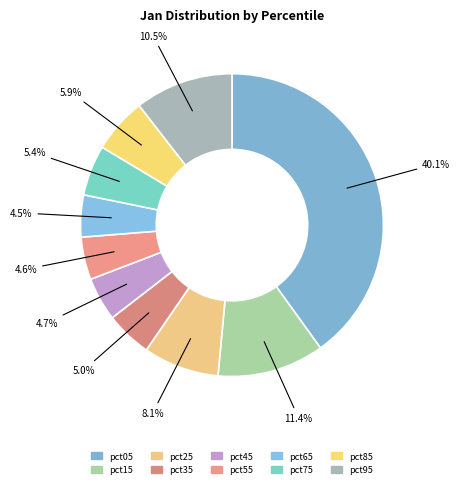

To the nearest percent, what percentage of the pie is pct15?

11%